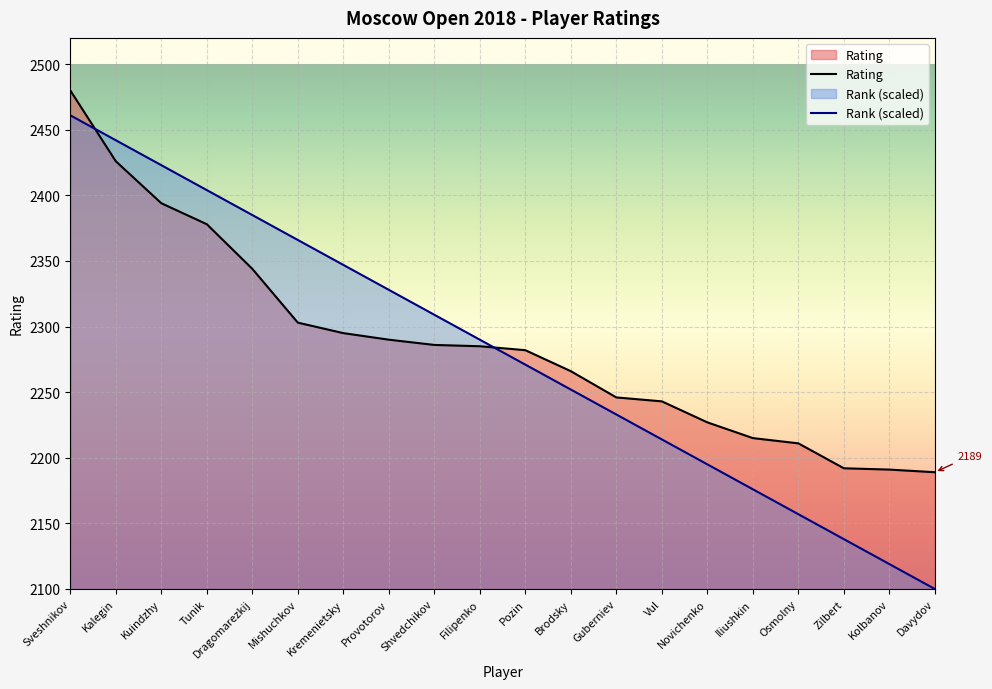

How many times do Rating and Rank cross each other?

2